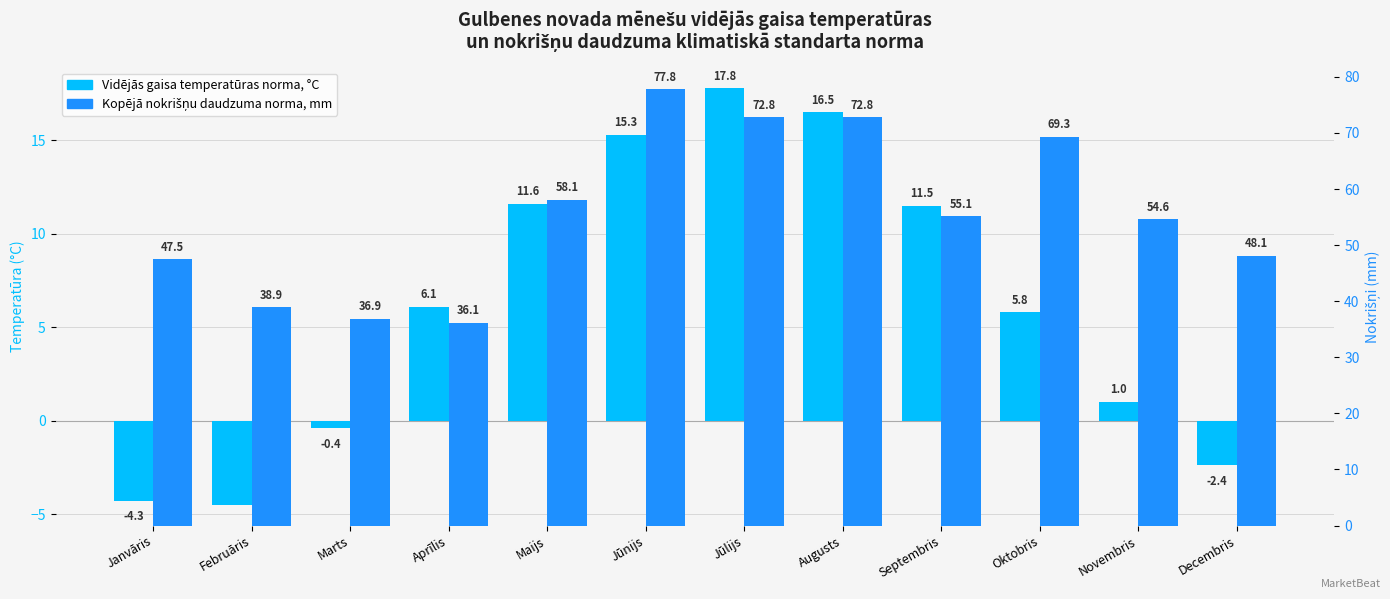

Between Jūnijs and Augusts, which series saw the biggest shift?

Kopējā nokrišņu daudzuma norma, mm